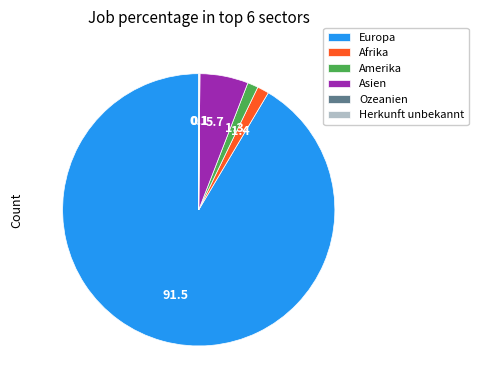

Approximately how many times larger is the value at Asien compared to Amerika?

4.5